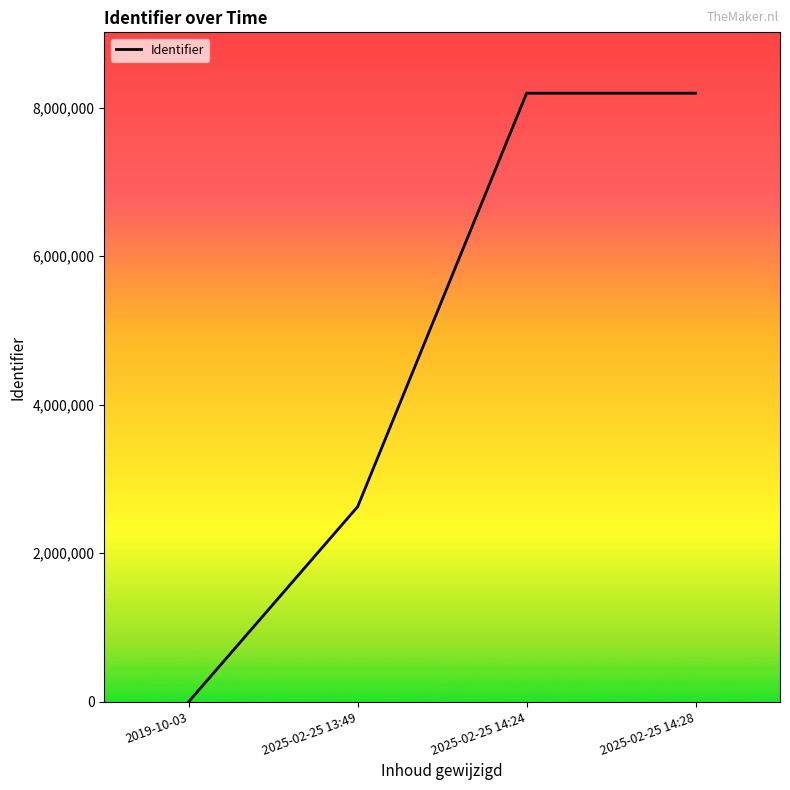

The value at 2019-10-03 is 0. True or false?

True